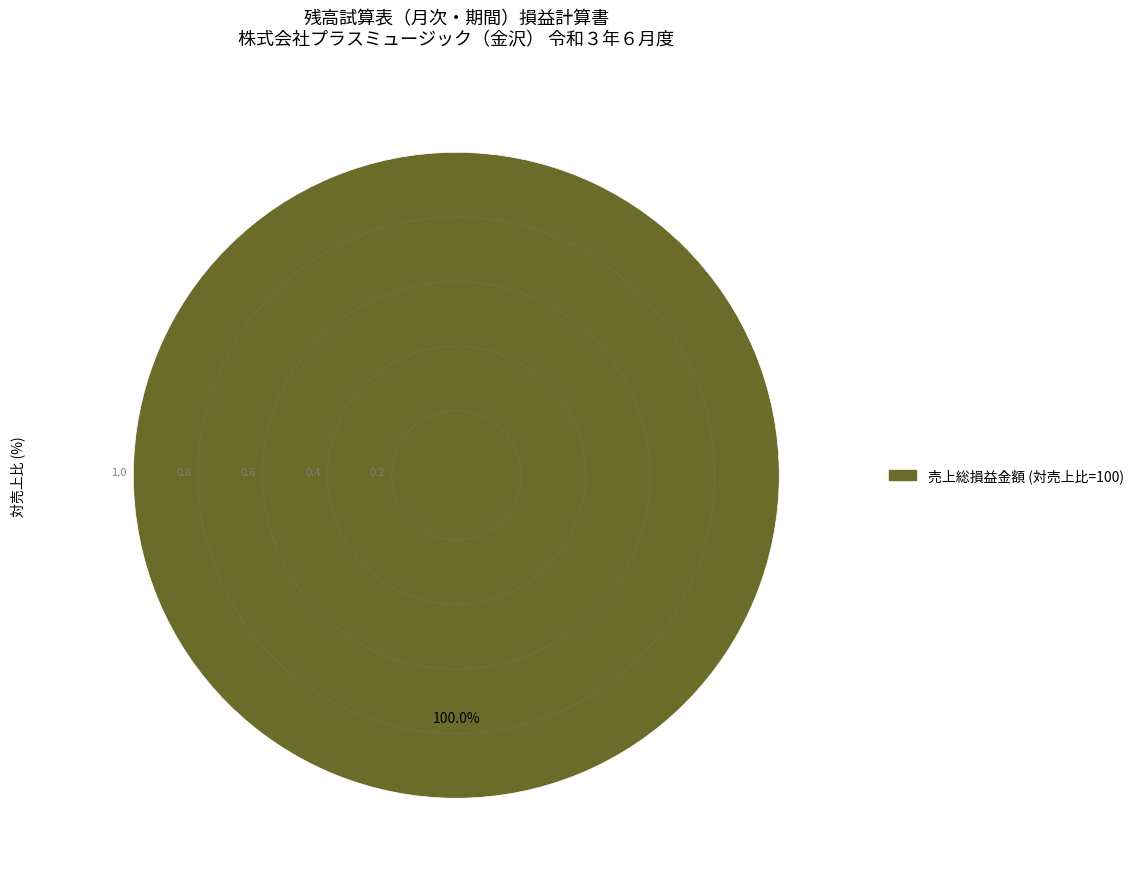

Is there any slice that represents more than half of the pie?

Yes